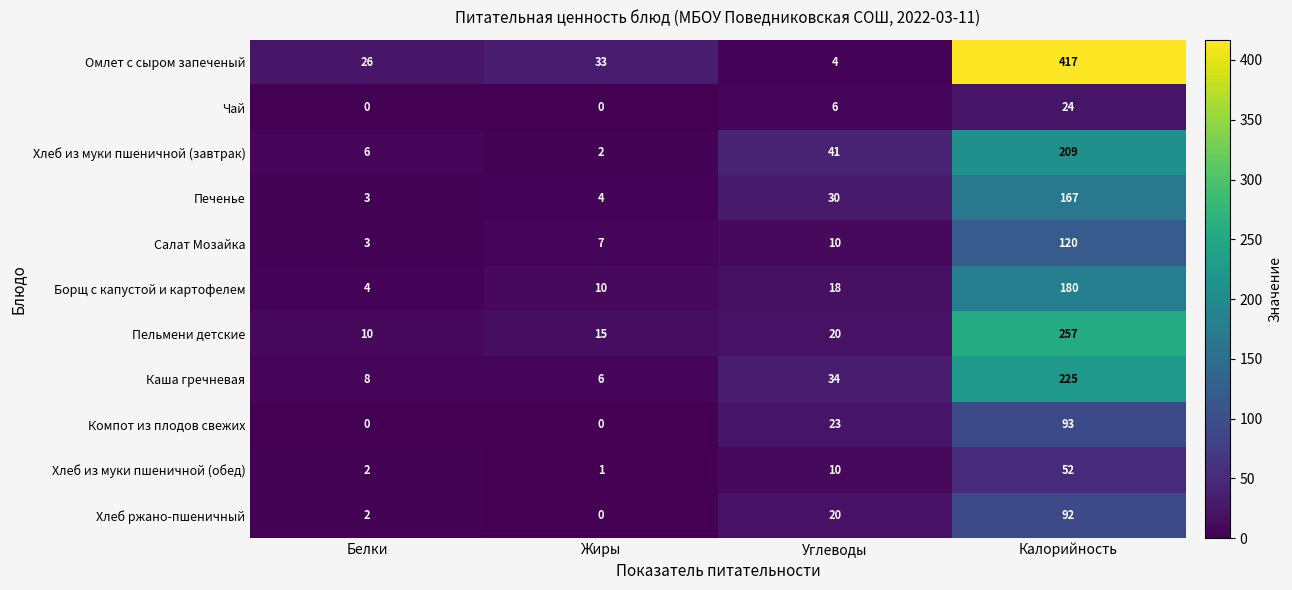

What is the greatest value displayed?

417